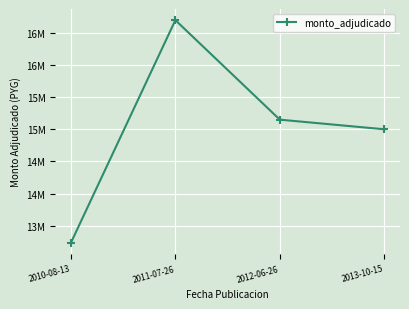

Is this an area chart (filled region under the line)?

No